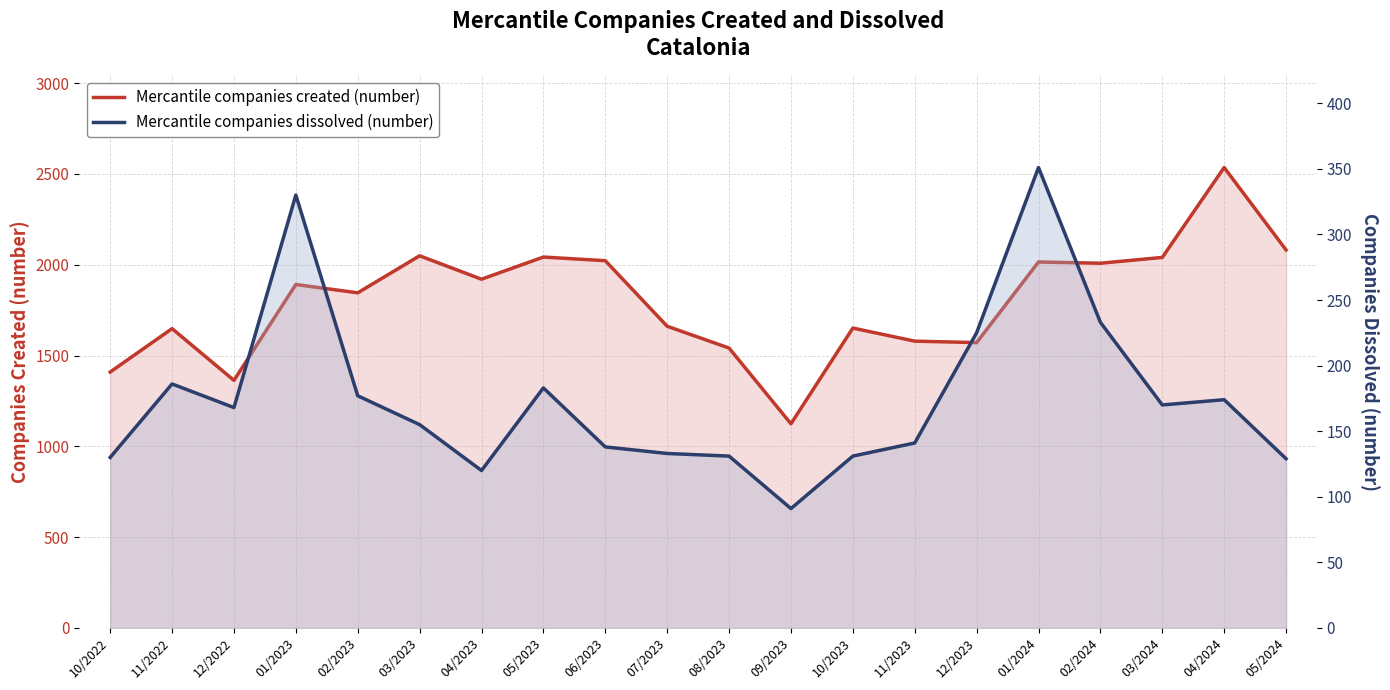

How many series are shown in this chart?

2